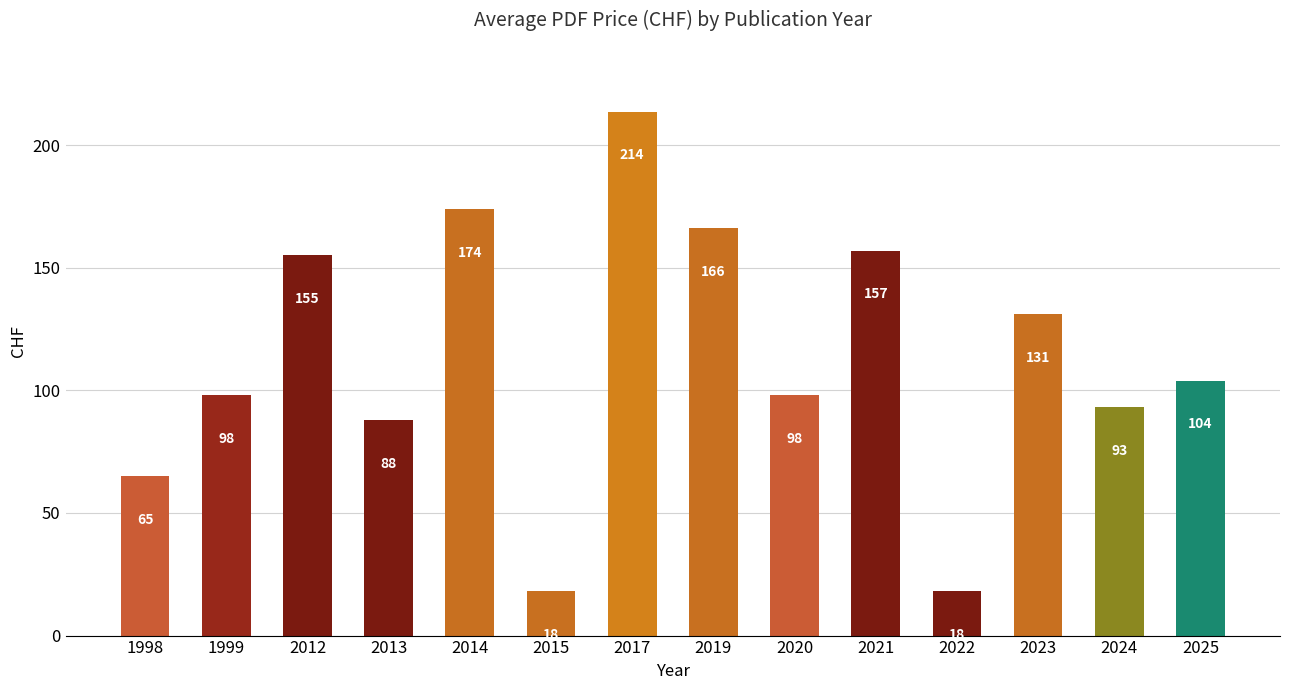

The value at 1998 is 65.0. True or false?

True